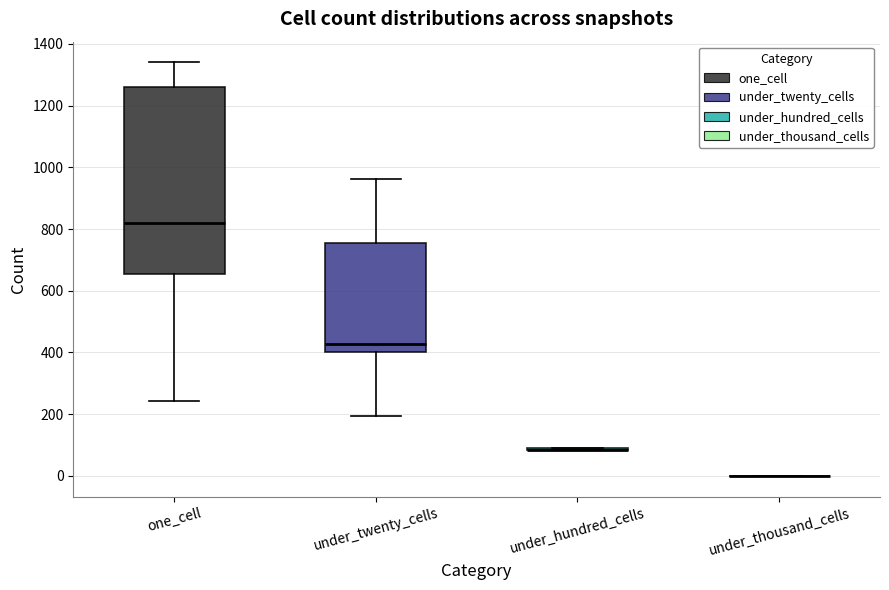

Reading left to right, read every box against the y-axis: the position of its median line, the range the box covers, and the ends of its whiskers. The values are not printed on the chart, so give them approximately, as read against the axis.

one_cell: median 820, box 660 to 1260, whiskers 240 to 1340
under_twenty_cells: median 420, box 400 to 760, whiskers 200 to 960
under_hundred_cells: box collapsed to a line at 80, whiskers 80 to 100
under_thousand_cells: box collapsed to a line at 0, whiskers 0 to 0